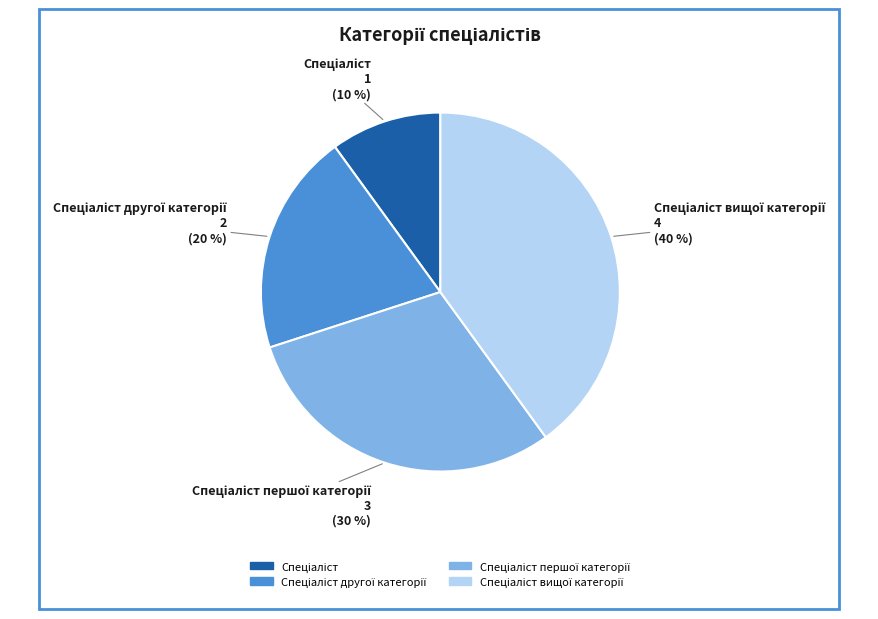

How many slices are in this pie chart?

4